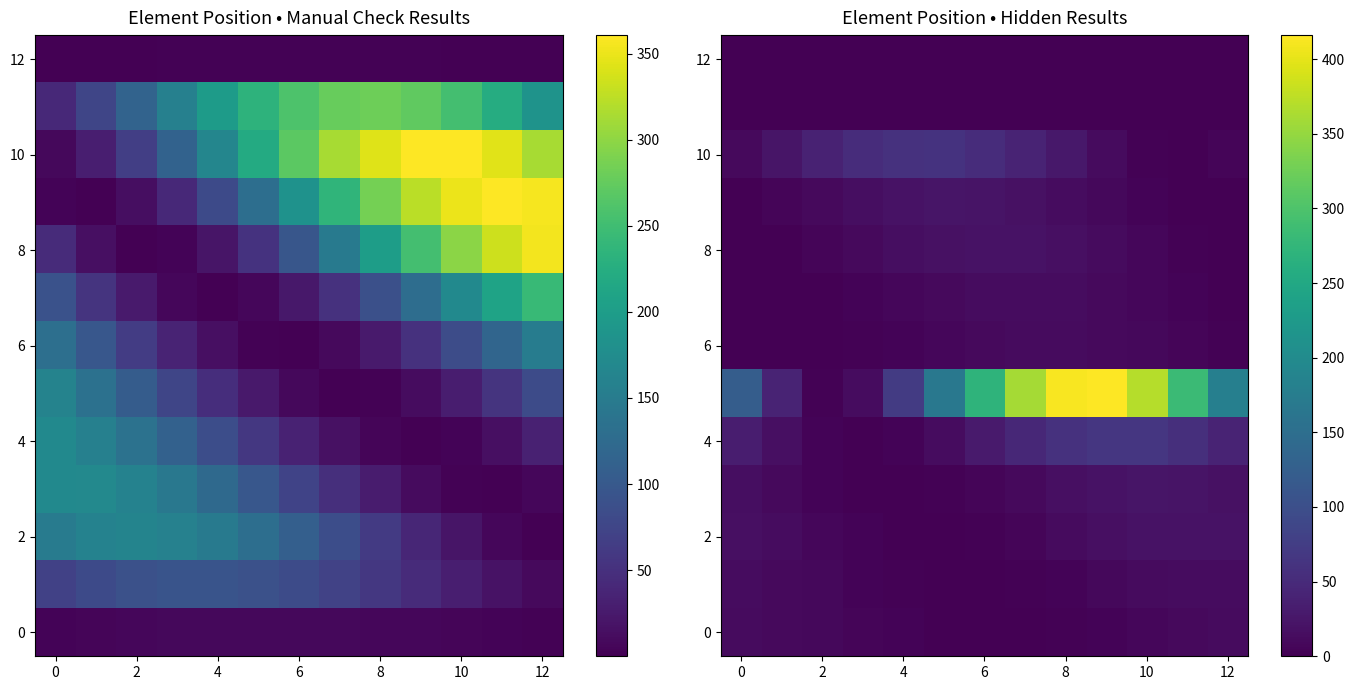

What is the lowest value of the 2 series?

0.1